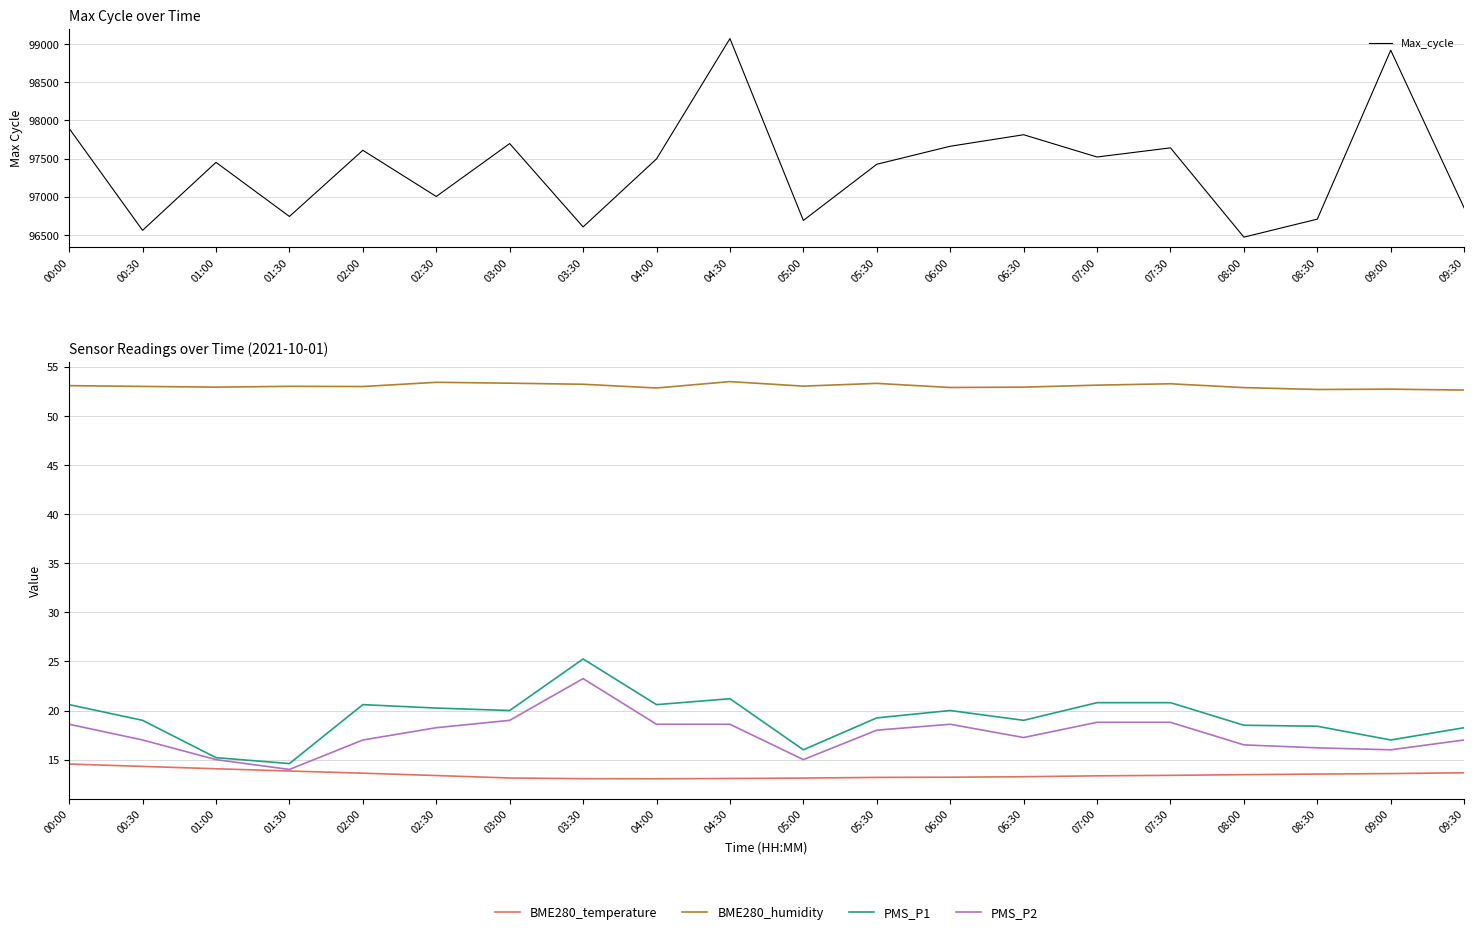

At which category does the chart reach its peak across all series?

04:30